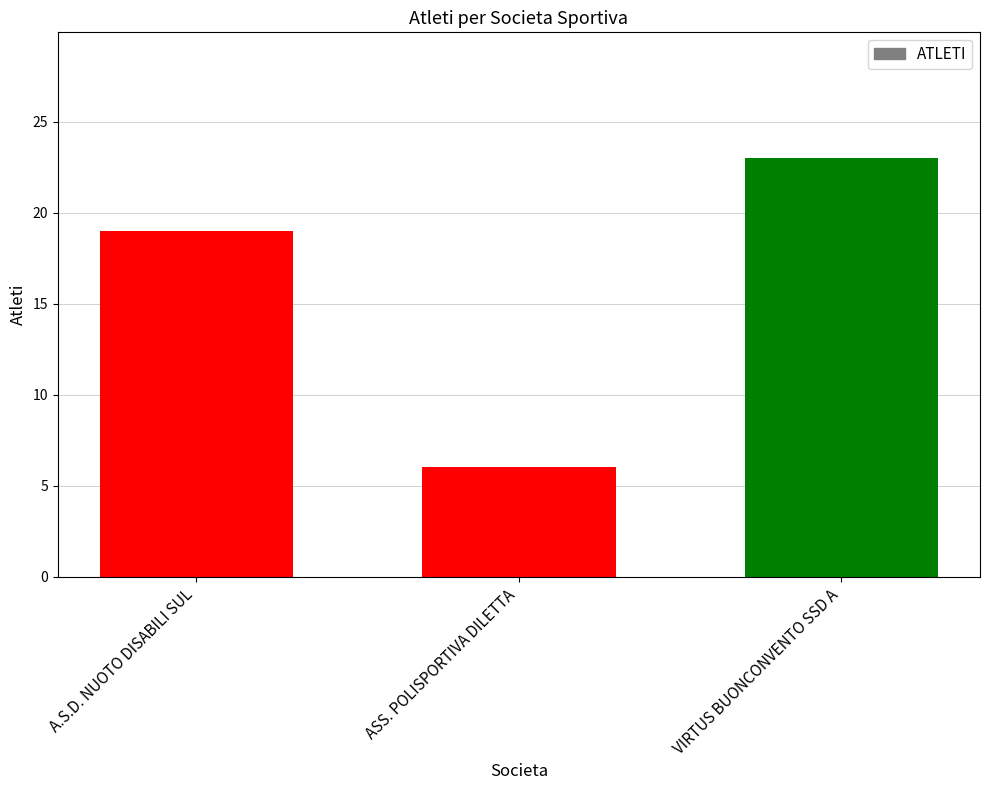

Reading left to right, transcribe all the data shown in this chart.

A.S.D. NUOTO DISABILI SUL=19	ASS. POLISPORTIVA DILETTA=6	VIRTUS BUONCONVENTO SSD A=23